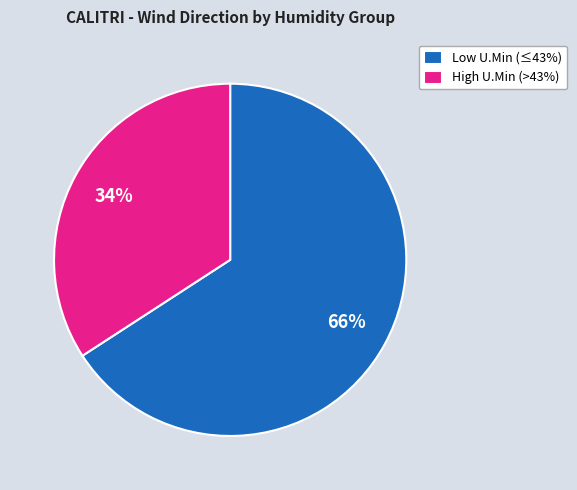

The High U.Min (>43%) slice represents 41% of the pie. True or false?

False